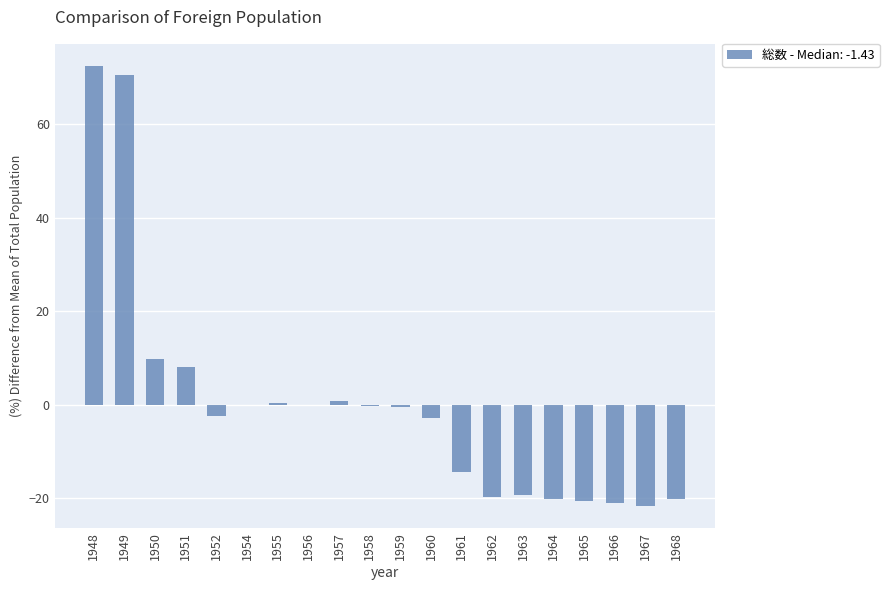

The chart shows a value of -2.3 at 1952. True or false?

True